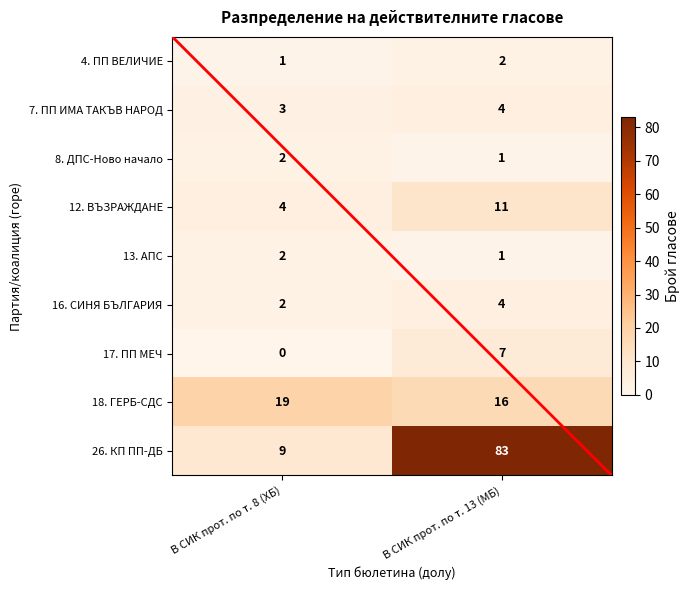

Is it true that 4. ПП ВЕЛИЧИЕ equals 0 at В СИК прот. по т. 8 (ХБ)?

False